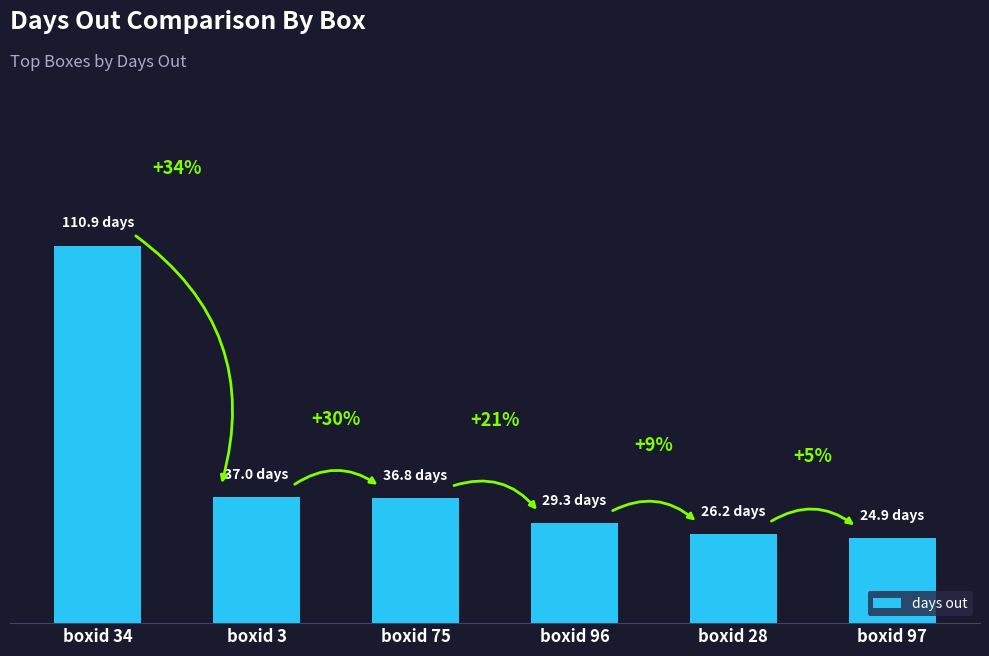

What is the label of the 6th bar from the left?

boxid 97